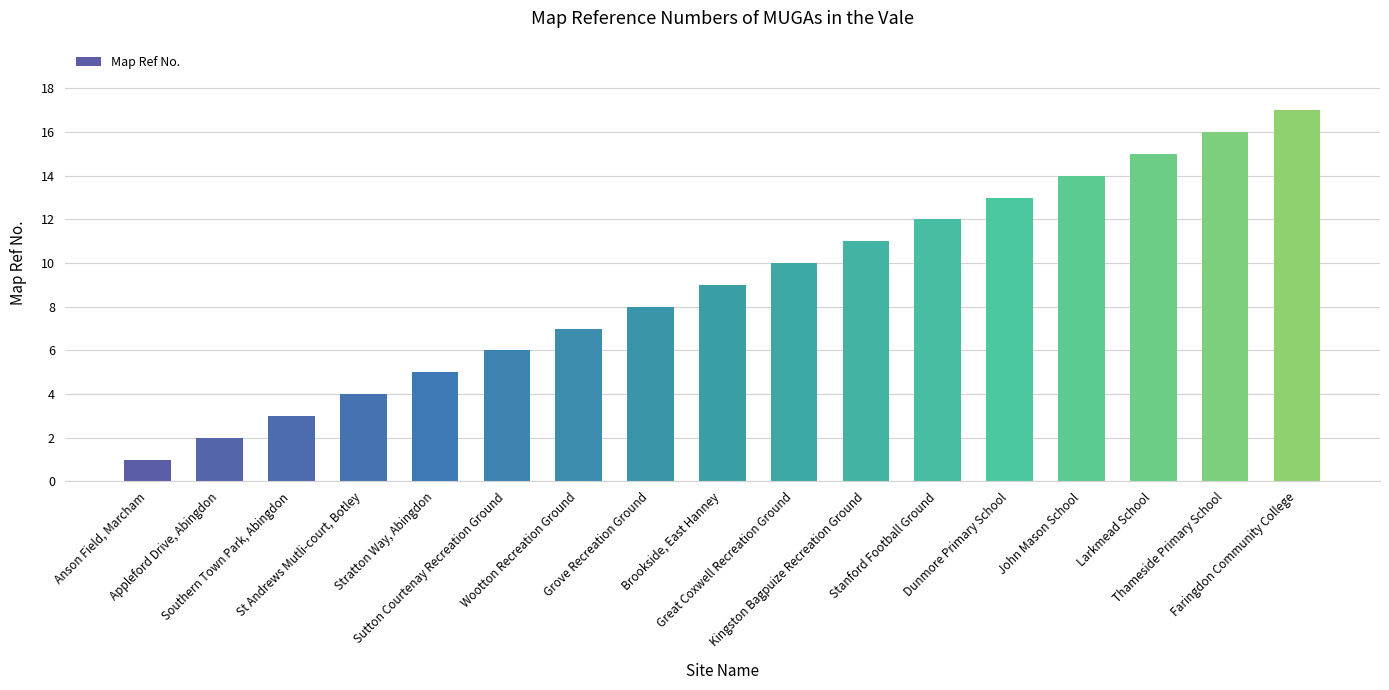

Is it true that the value at John Mason School is 14?

True